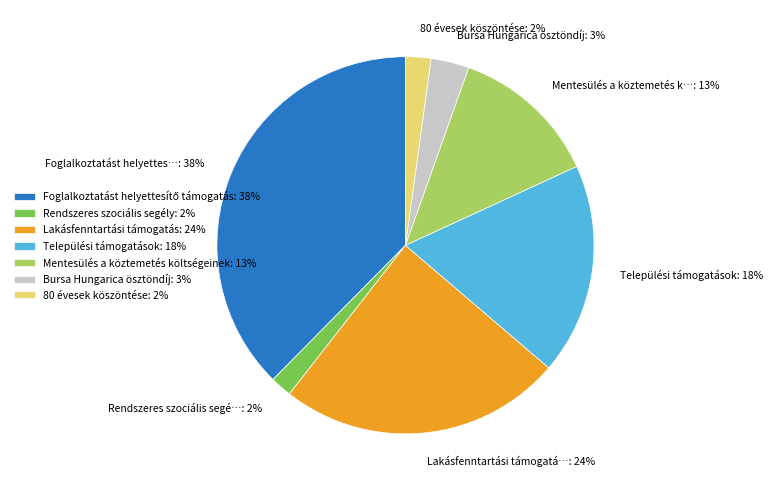

Is it true that Lakásfenntartási támogatás: 24% is 24% of the pie?

True